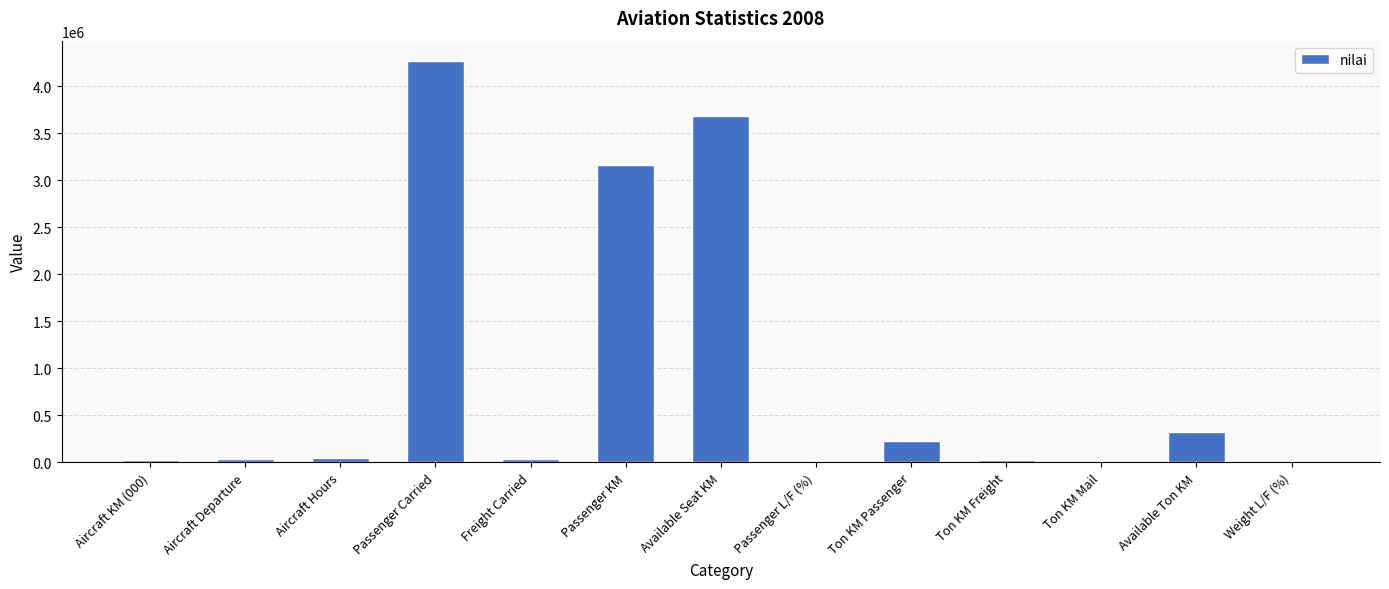

Where is the data nearest to the value 2136438?

Passenger KM